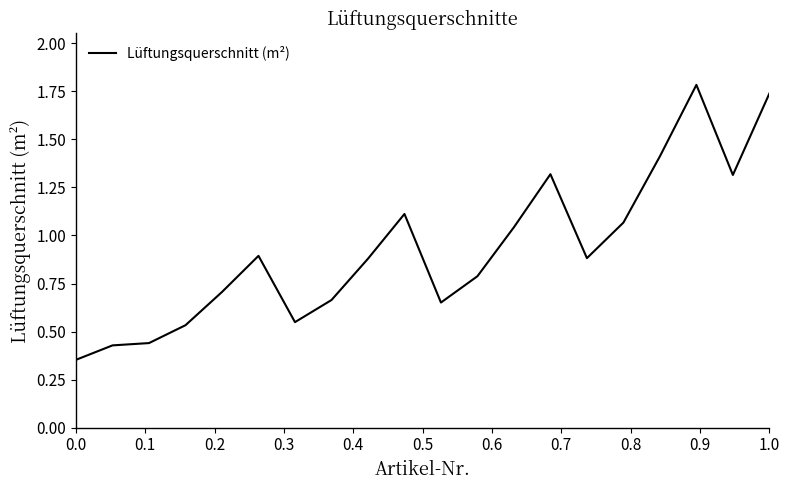

What is the greatest value displayed?

1.8